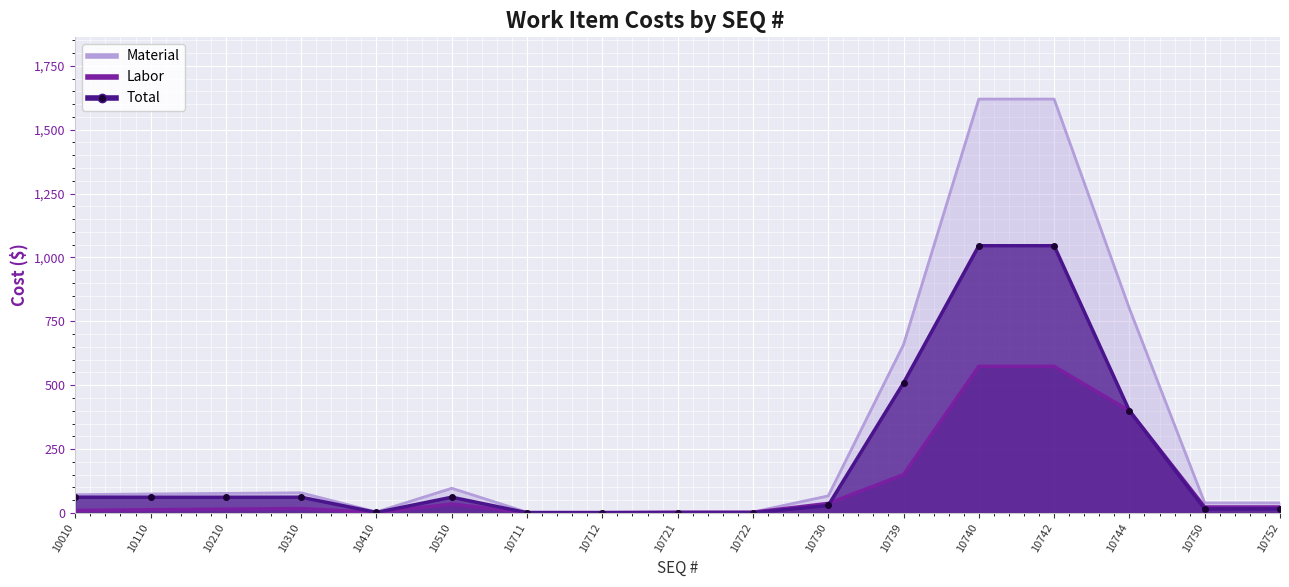

At how many categories does at least one series exceed 975?

2